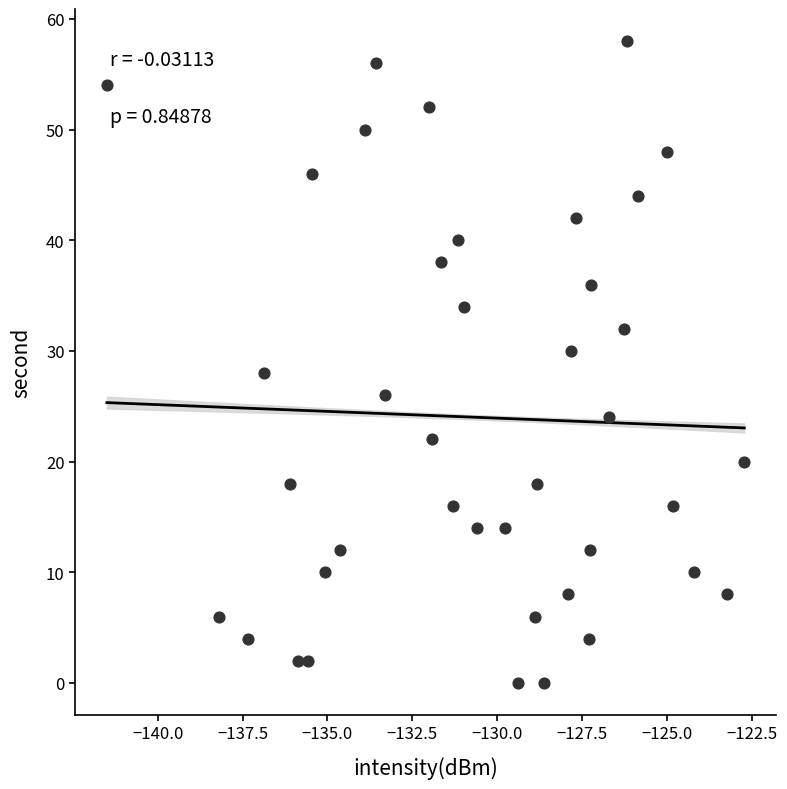

What is the range of Y values (max minus min)?

58